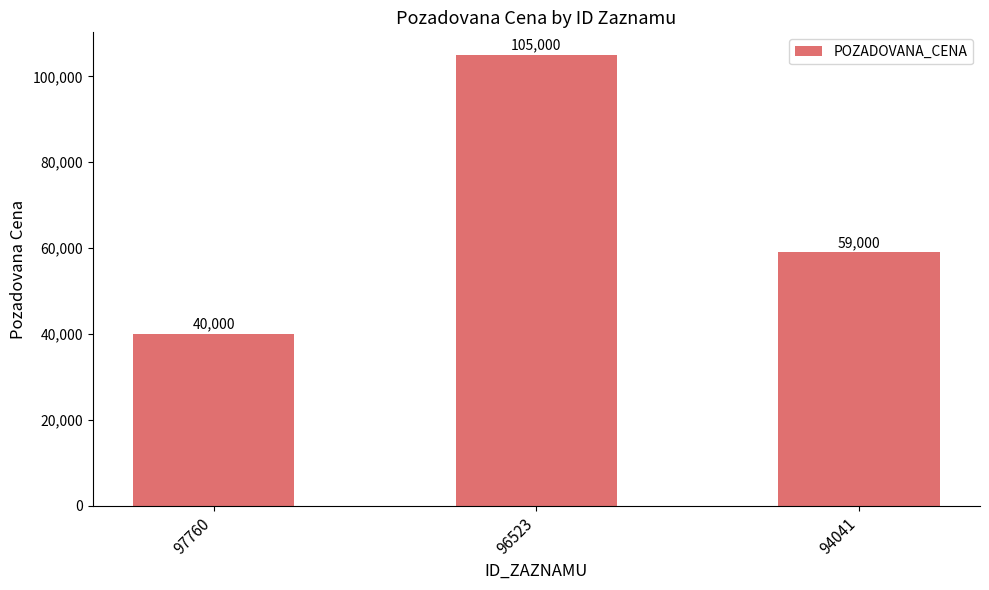

What is the ratio of the value at 94041 to the value at 97760?

1.5